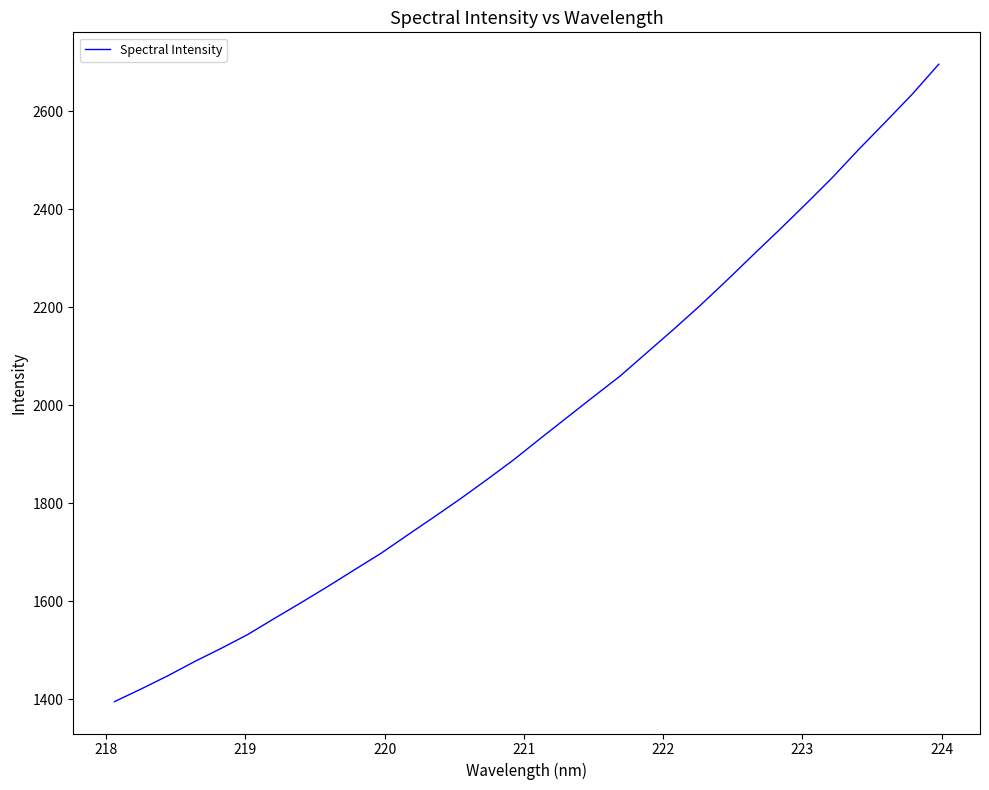

What is the difference between the maximum and minimum values?

1300.9